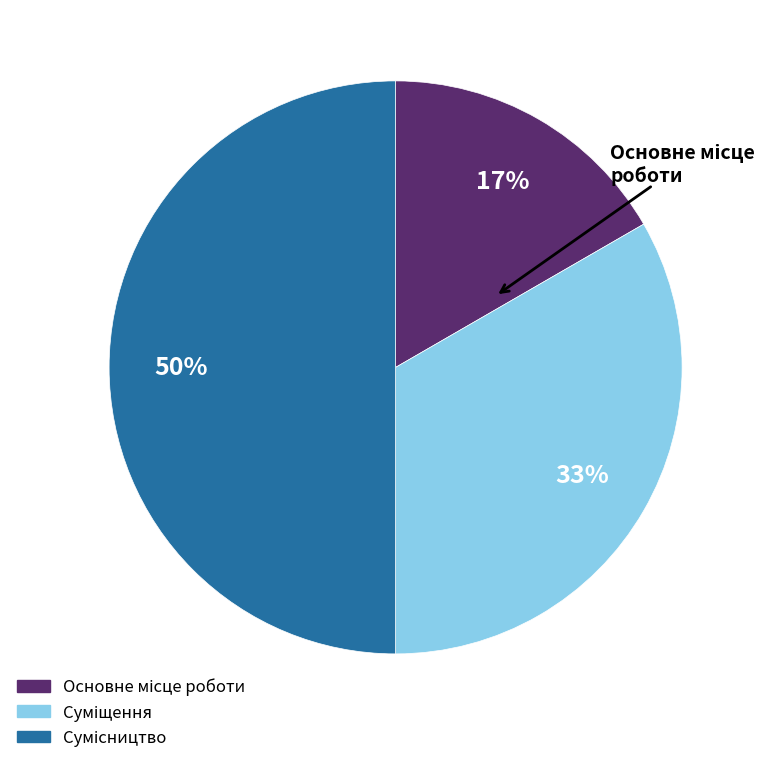

To the nearest percent, what is the difference between the largest and smallest slice percentages?

33%